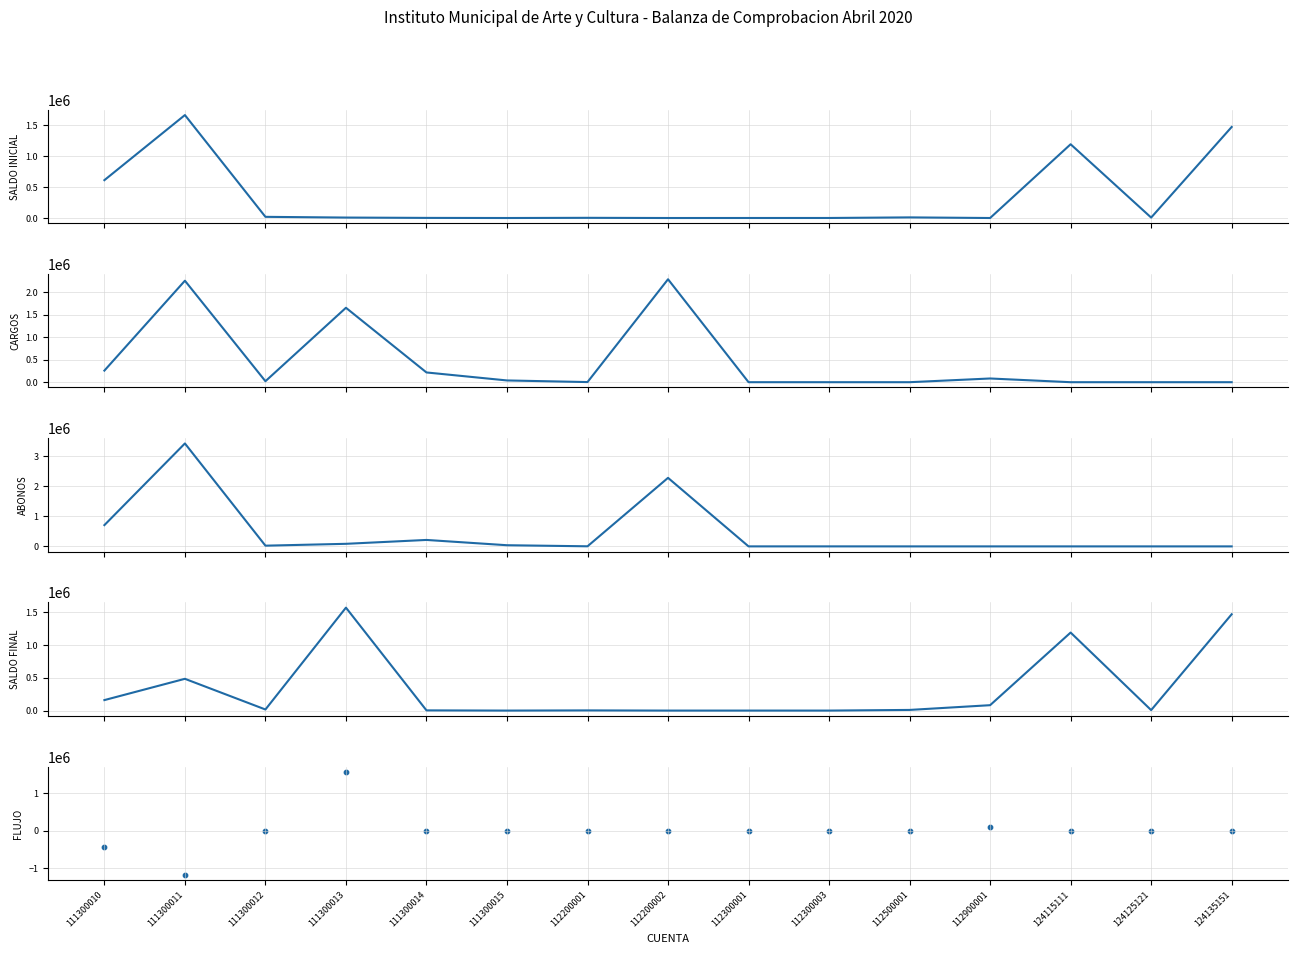

Which series contains the lowest Y value?

FLUJO